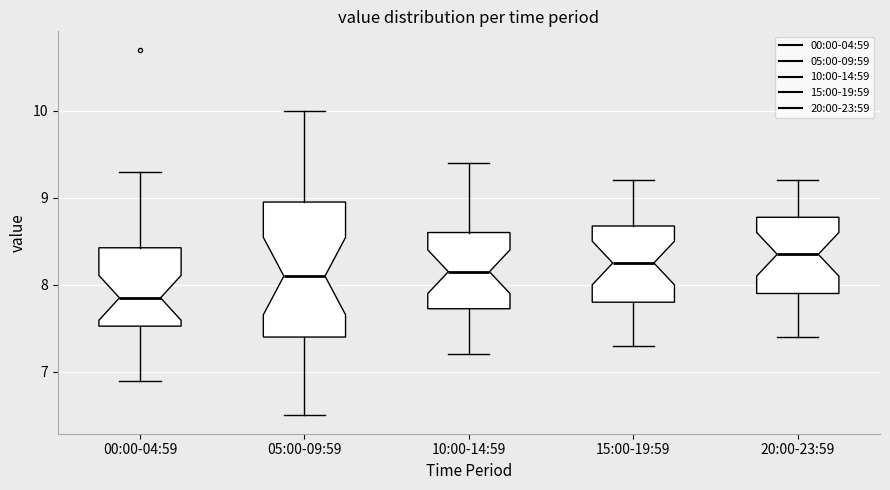

Where does the lower whisker of the box for 20:00-23:59 end on the y-axis? The values are not printed on the chart, so give them approximately, as read against the axis.

7.4